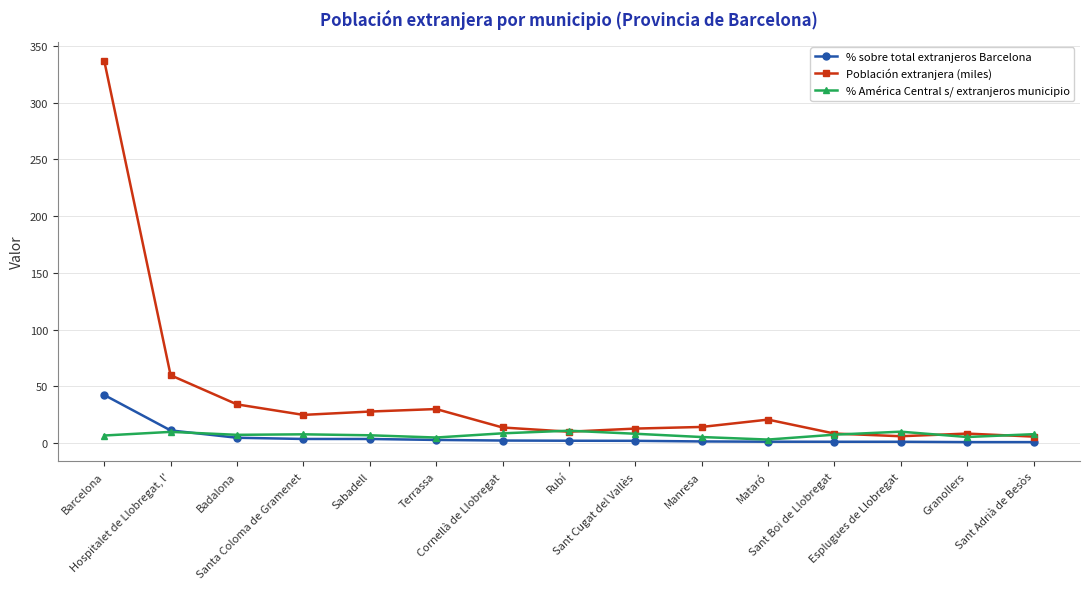

What are all the series names shown in the legend?

% sobre total extranjeros Barcelona, Población extranjera (miles), % América Central s/ extranjeros municipio